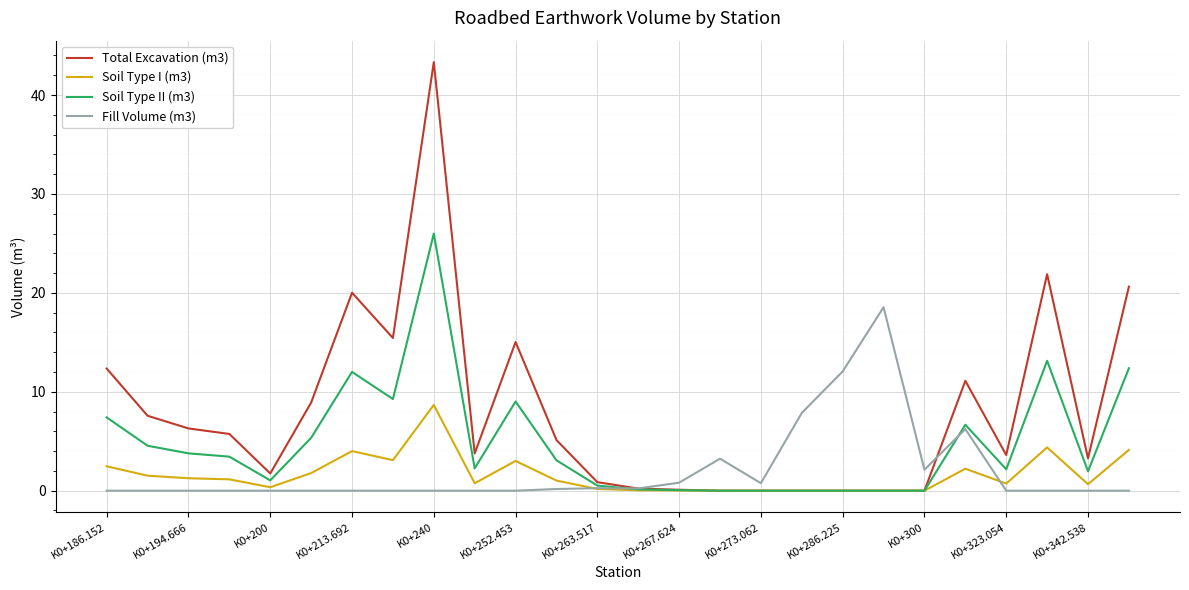

Which series has the widest spread of values?

Total Excavation (m3)